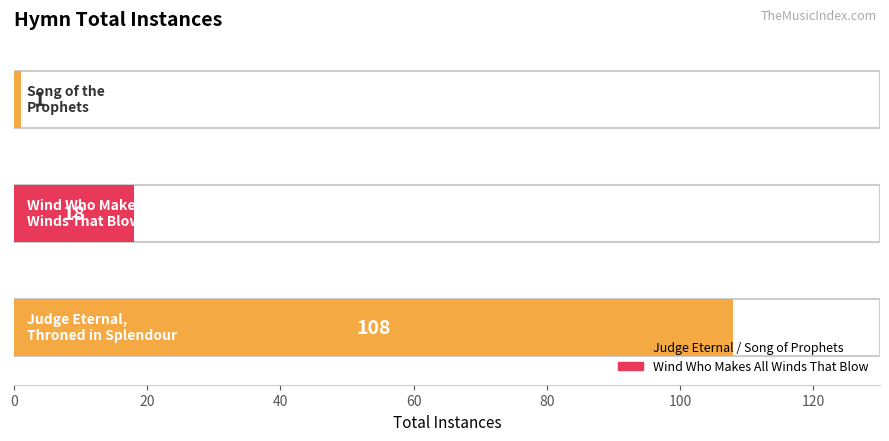

What is the label of the 1st bar from the right?

Song of the
Prophets